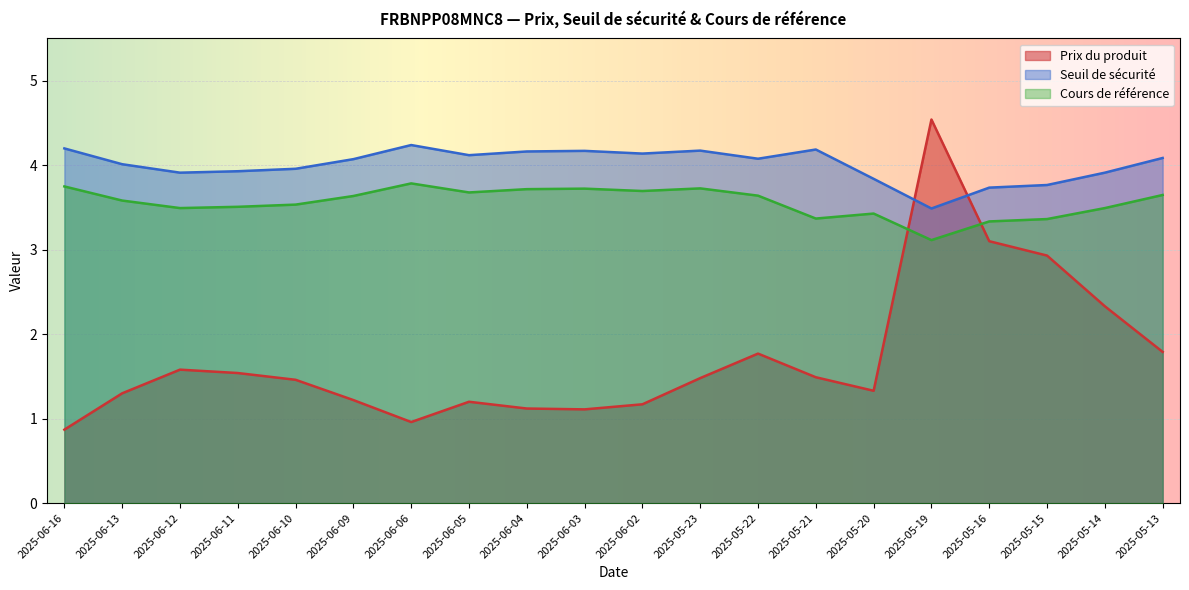

What are all the series names shown in the legend?

Prix du produit, Seuil de sécurité, Cours de référence